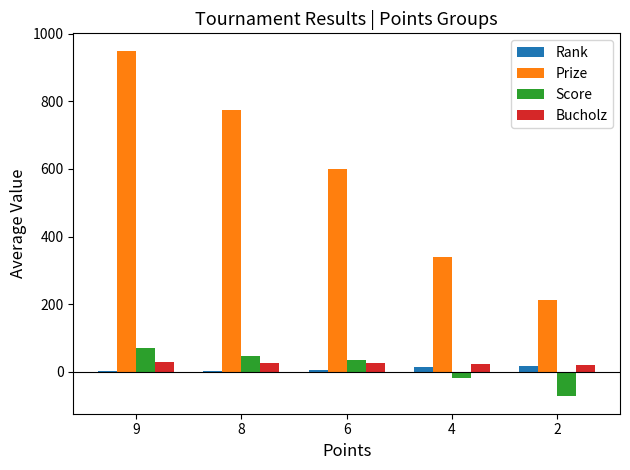

What is the highest value of the Prize series?

950.0